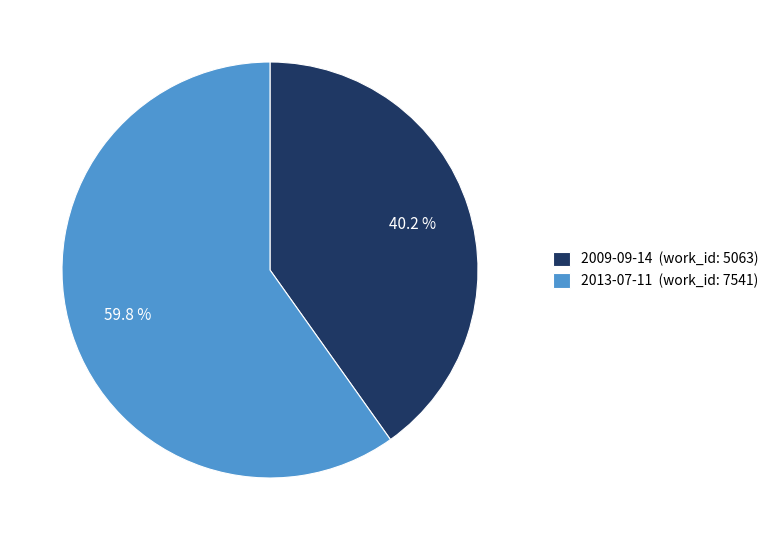

What is the ratio of the value at 2013-07-11 to the value at 2009-09-14?

1.5